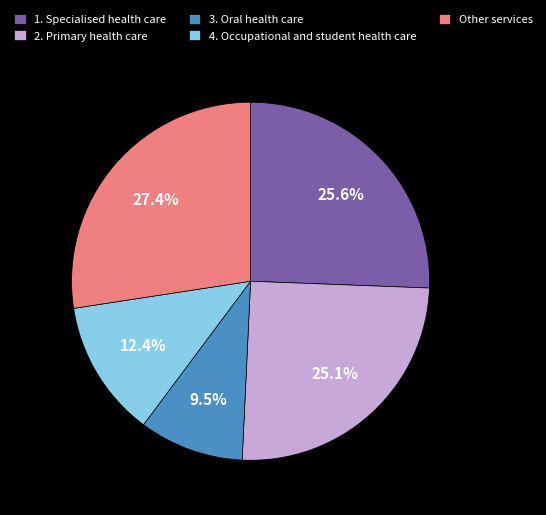

Which has a higher value, 2. Primary health care or 3. Oral health care?

2. Primary health care